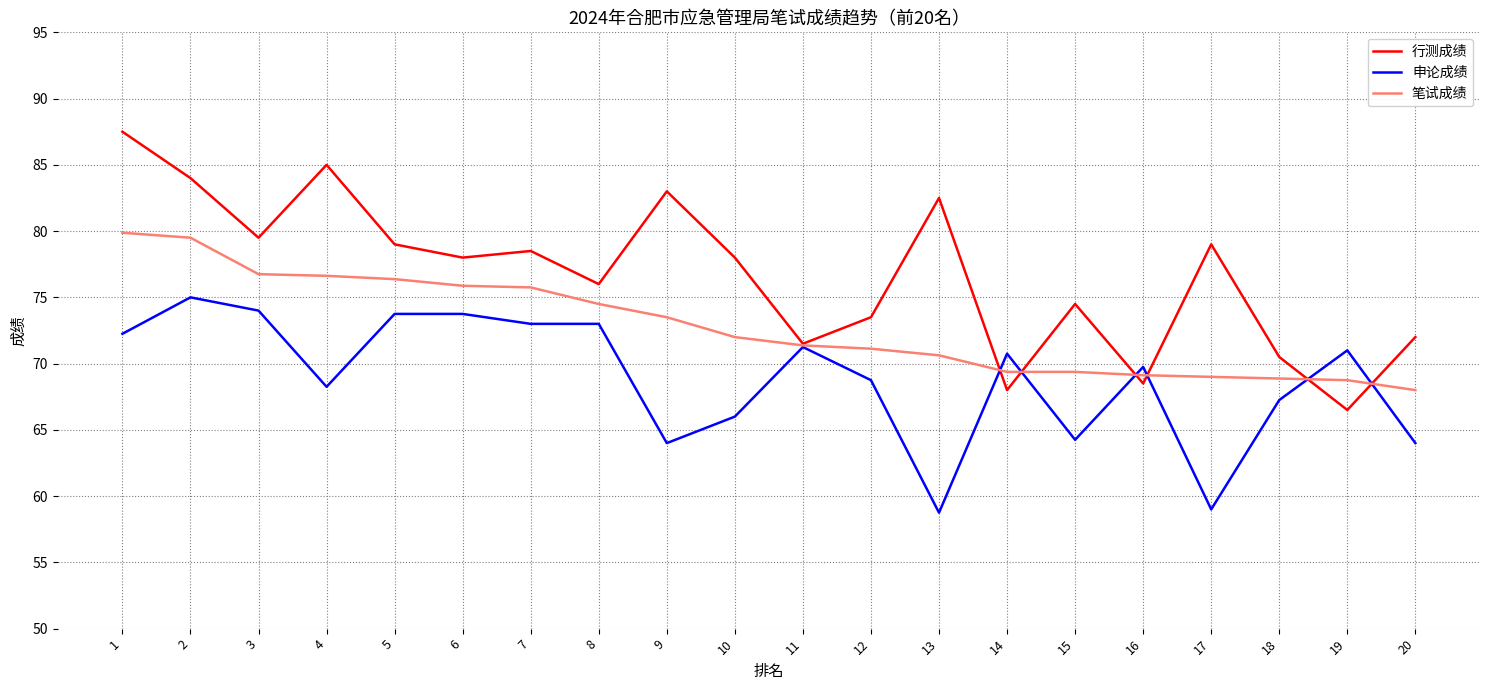

What is the greatest value displayed?

87.5